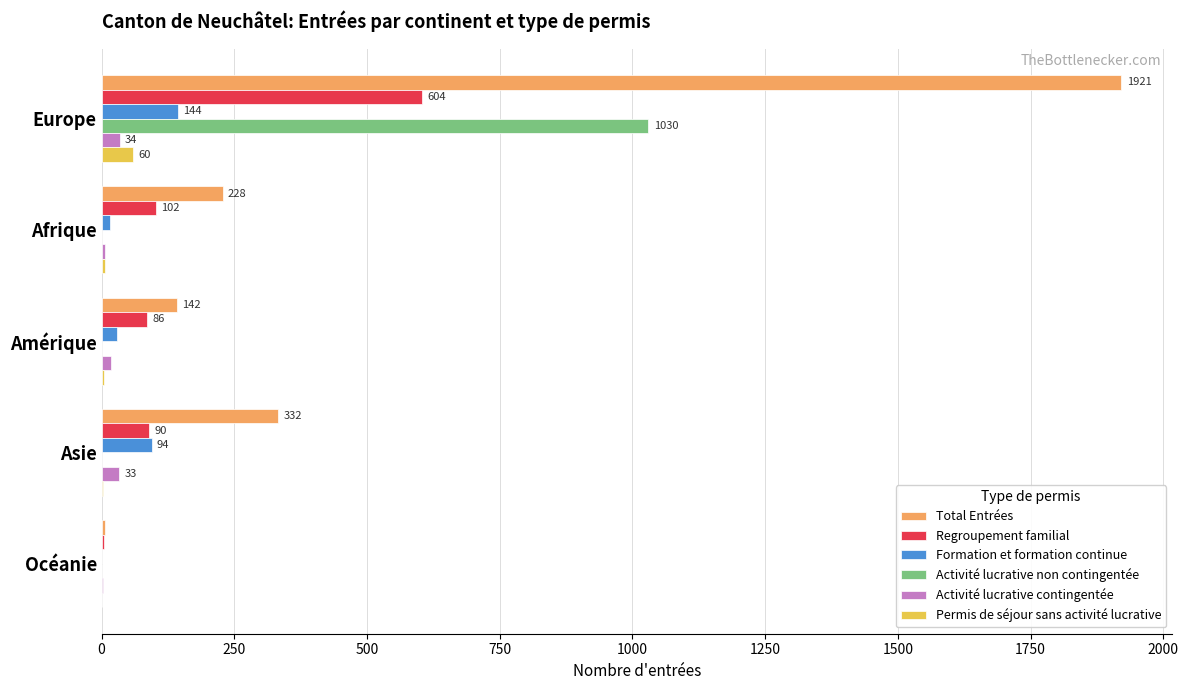

How many data points does each series have?

5